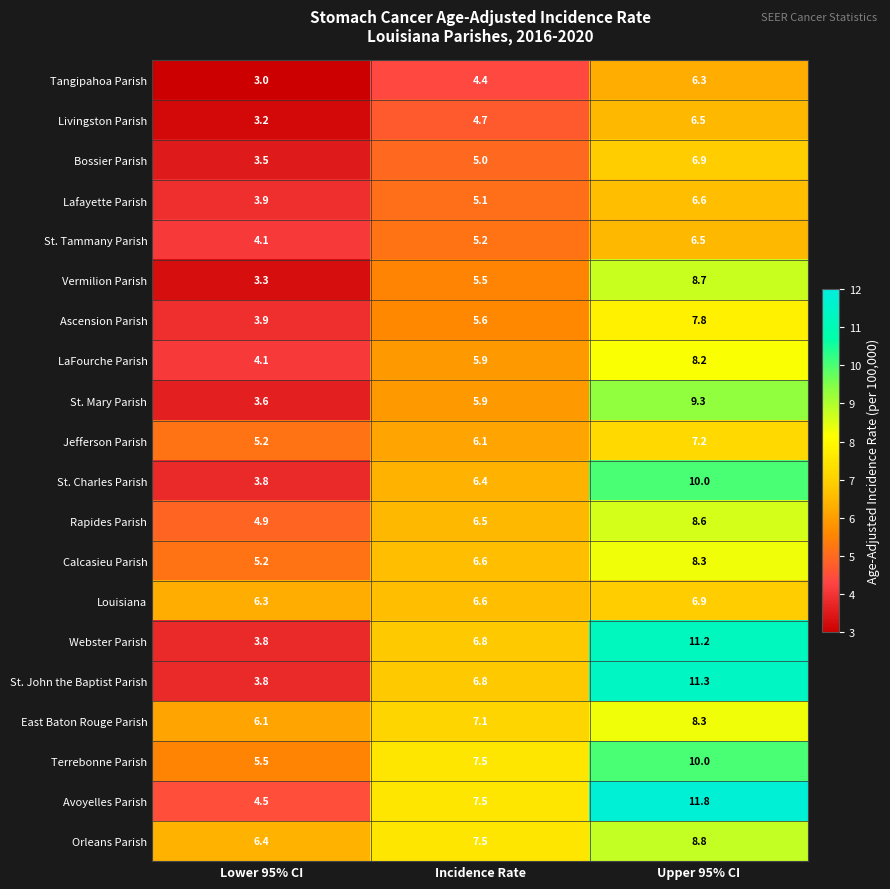

What is the difference between the St. John the Baptist Parish values at Incidence Rate and Lower 95% CI?

3.0